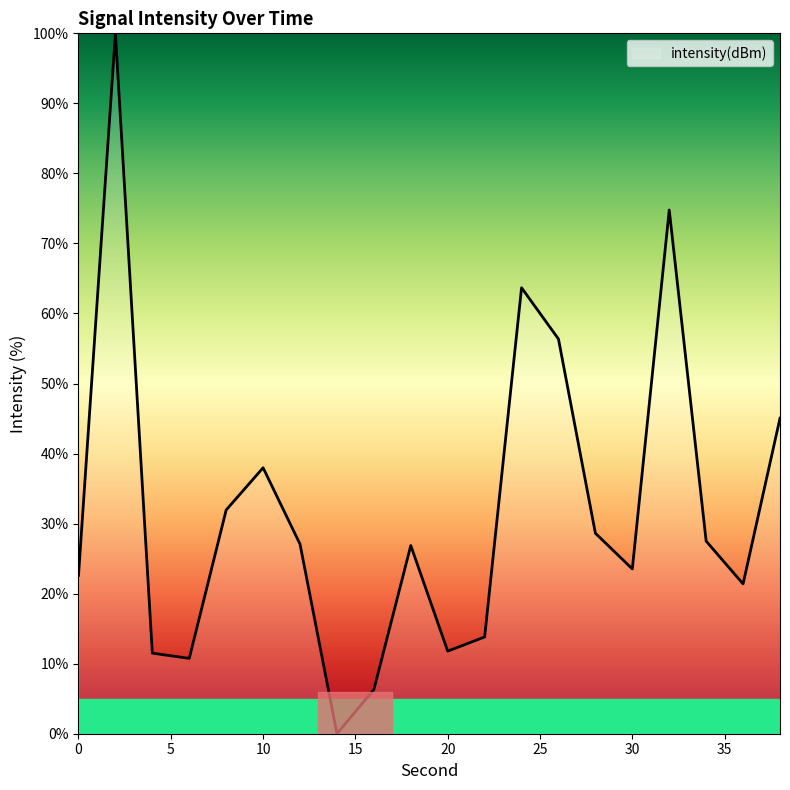

Reading left to right, transcribe all the data shown in this chart.

0=22.6	2=100.0	4=11.5	6=10.8	8=31.9	10=38.0	12=27.1	14=0.0	16=6.3	18=26.9	20=11.8	22=13.8	24=63.7	26=56.4	28=28.6	30=23.5	32=74.8	34=27.5	36=21.4	38=45.0